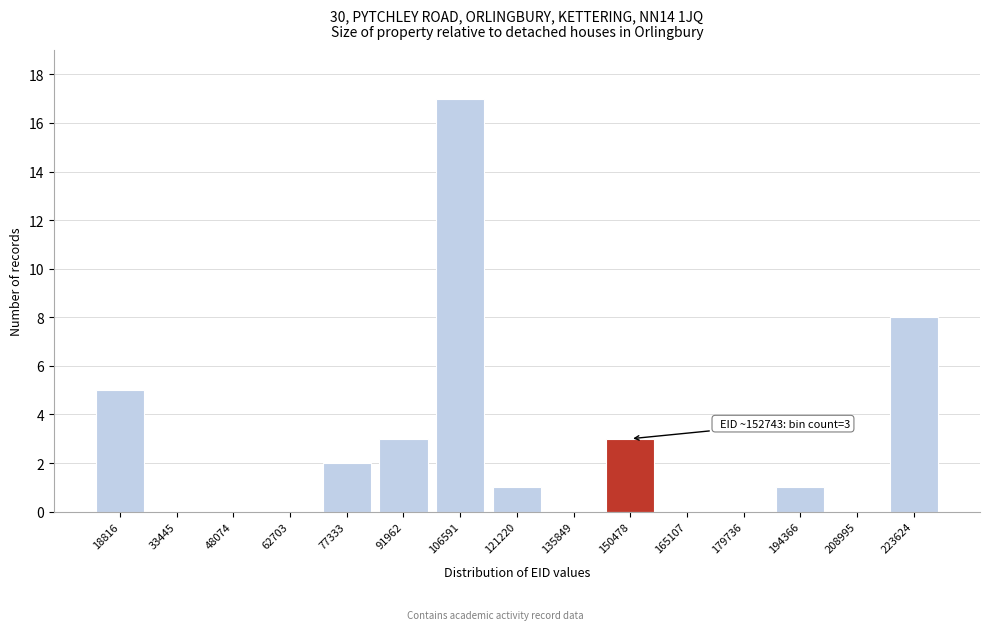

Reading right to left, extract all data points from this chart.

223624=8	208995=0	194366=1	179736=0	165107=0	150478=3	135849=0	121220=1	106591=17	91962=3	77333=2	62703=0	48074=0	33445=0	18816=5